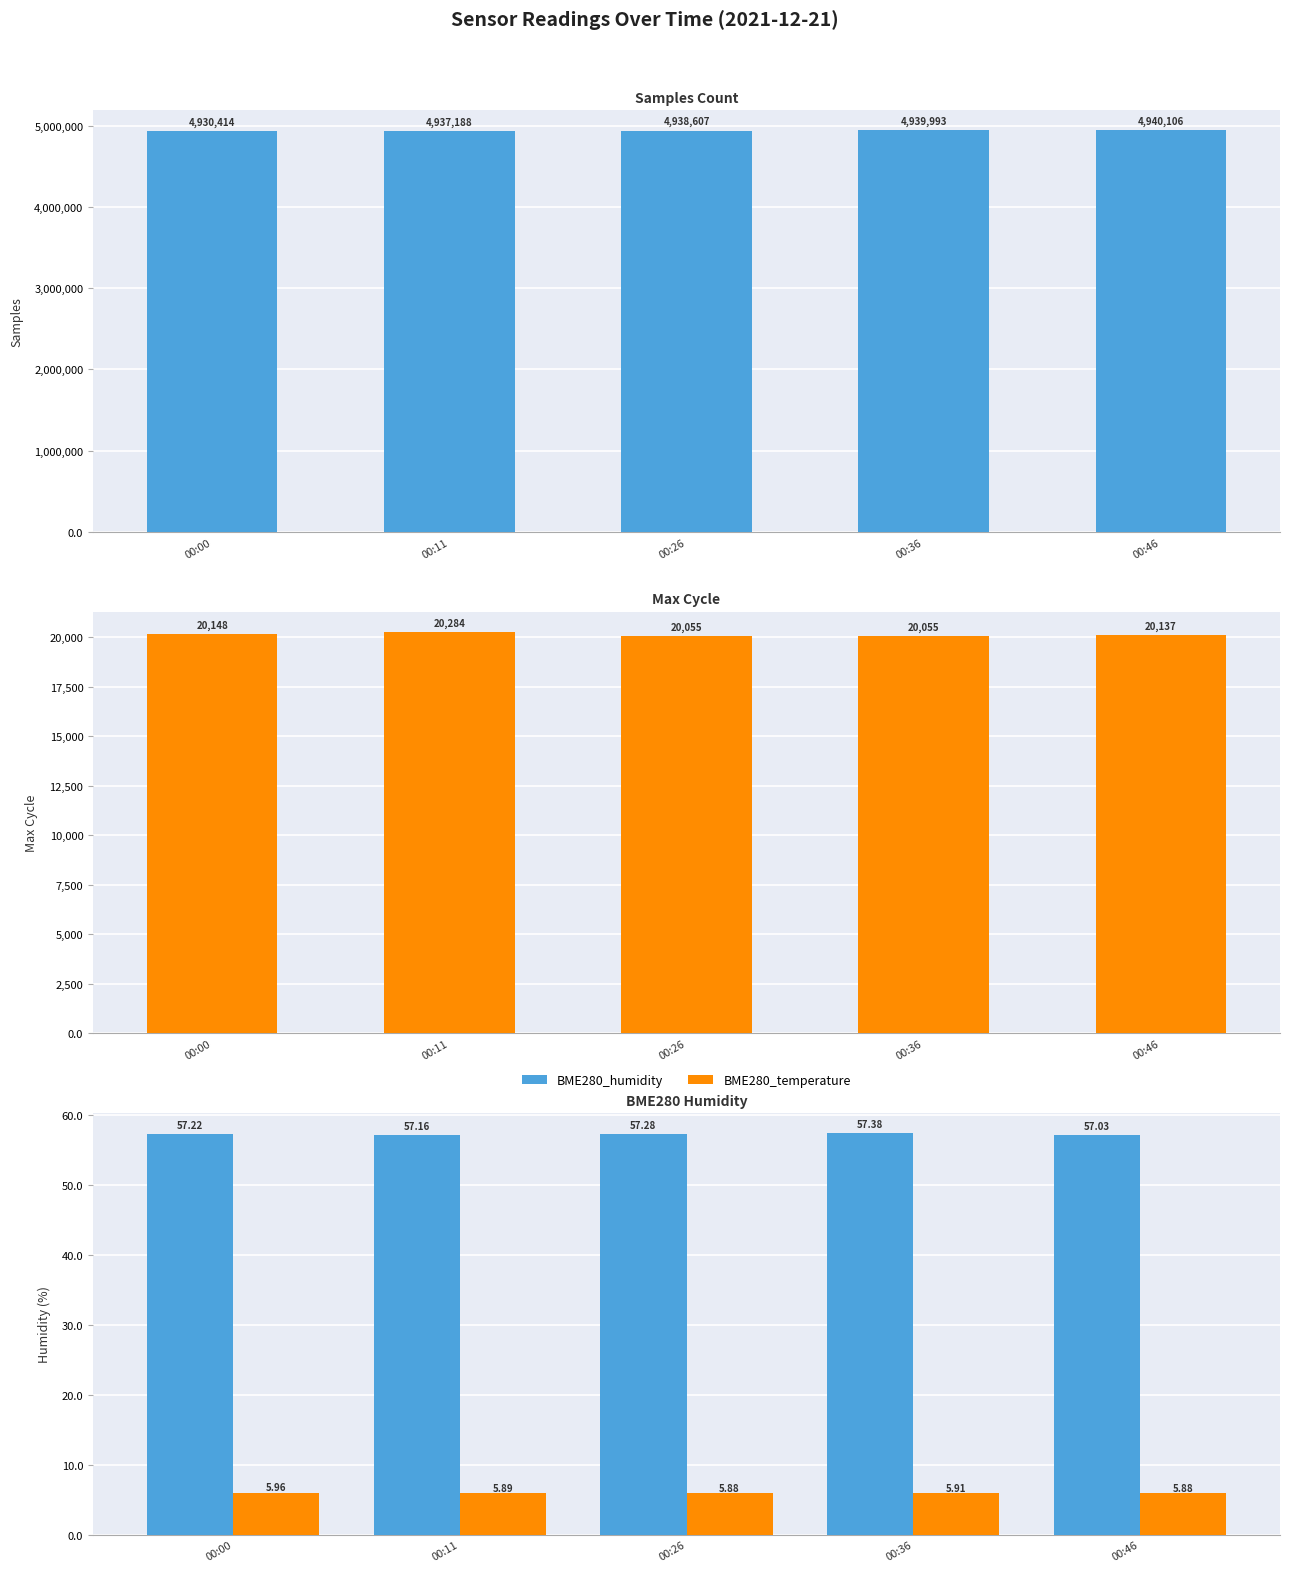

What is the difference between the maximum and second lowest values in the BME280_temperature series?

0.1